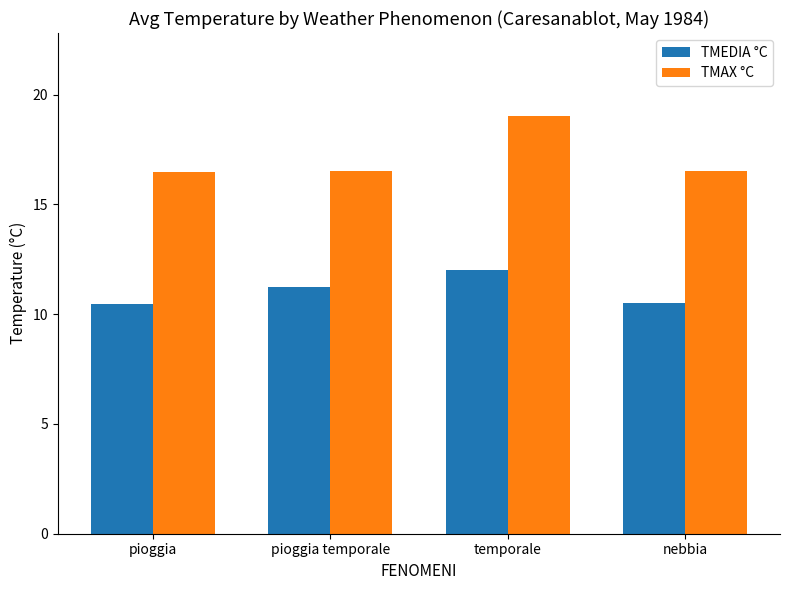

Rank the series by their average value, from lowest to highest.

TMEDIA °C, TMAX °C